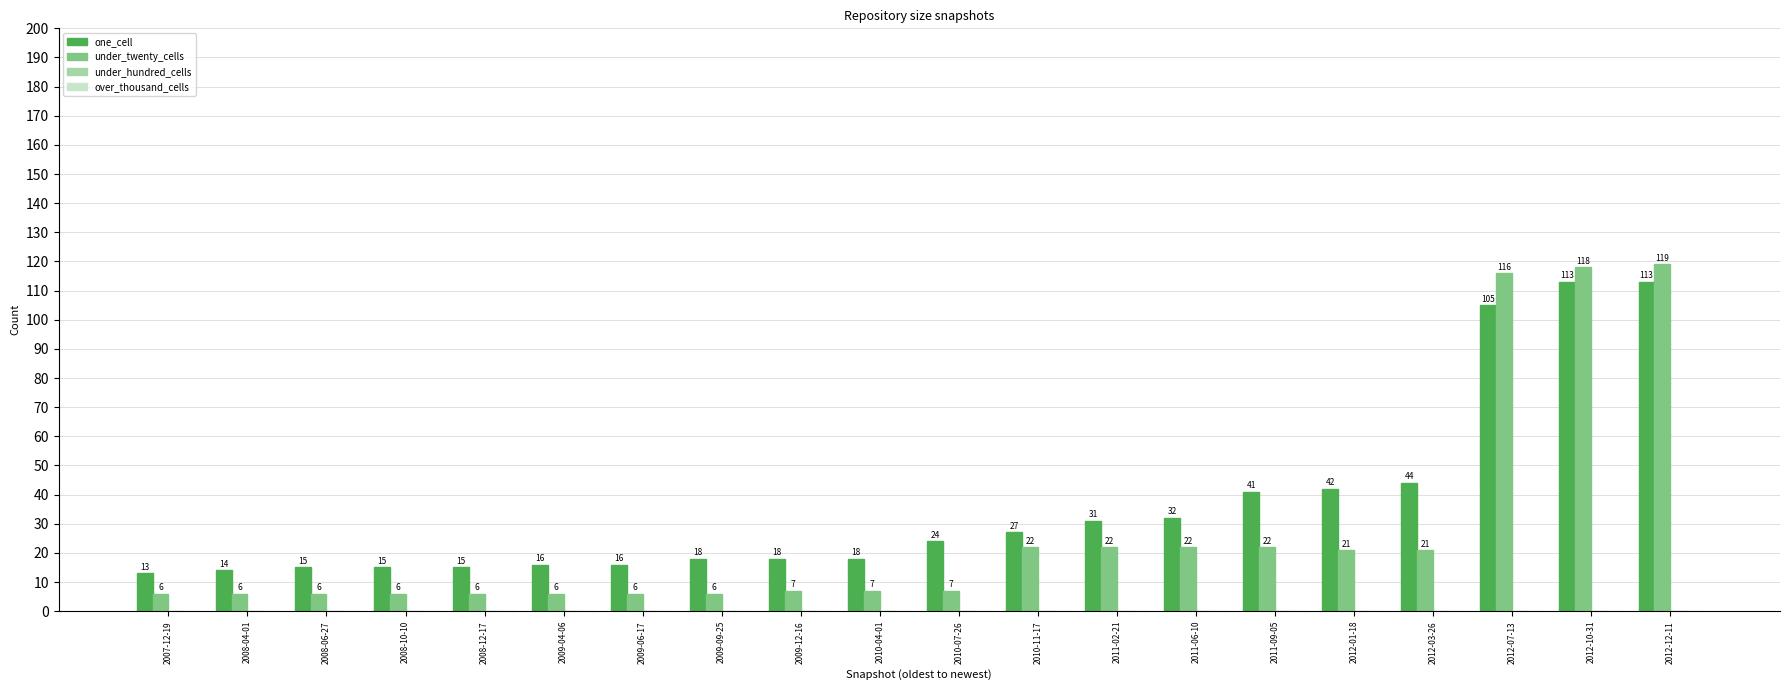

Which series has the widest spread of values?

under_twenty_cells